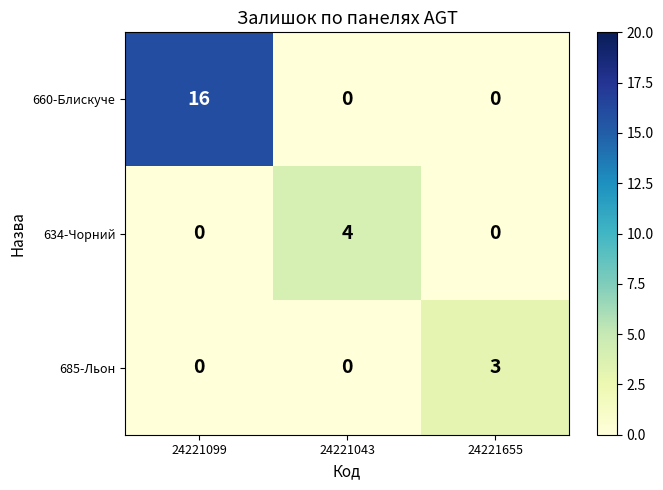

Which series has the largest range (max minus min)?

660-Блискуче